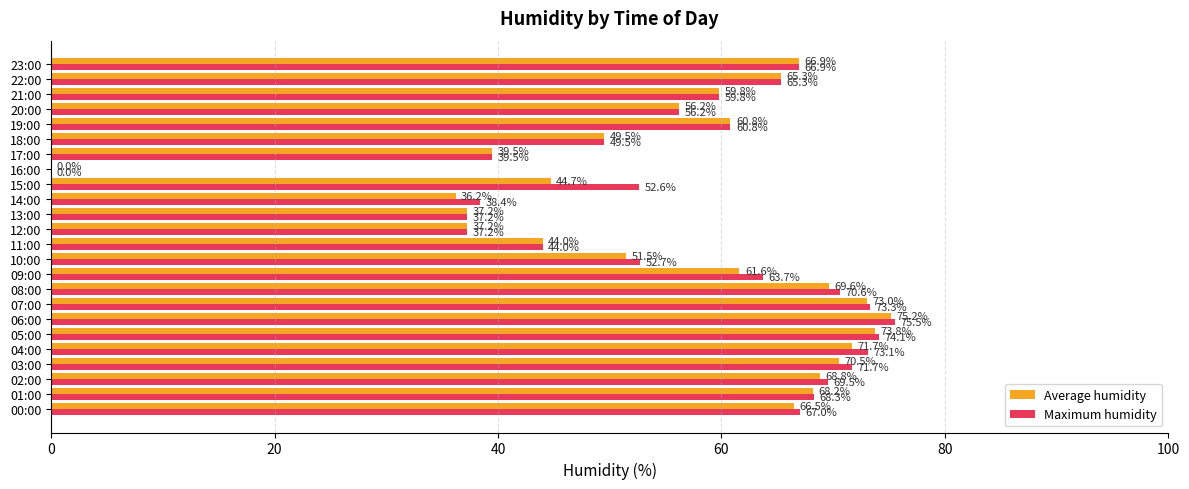

What is the approximate value of Maximum humidity at 18:00?

49.5